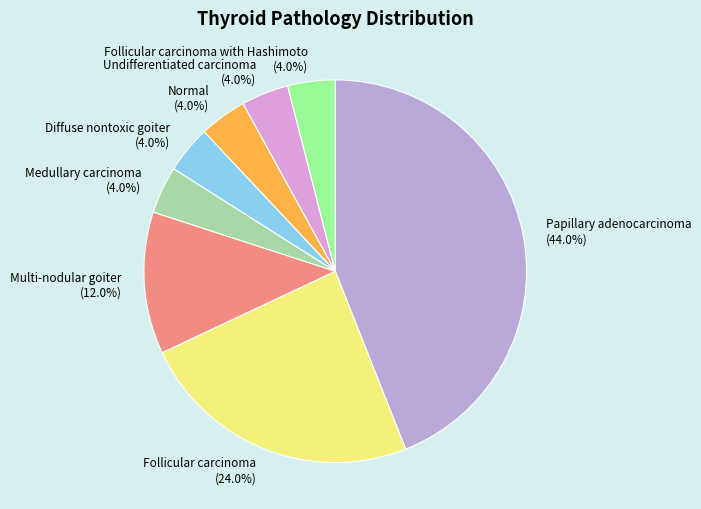

Which slice is the largest?

Papillary adenocarcinoma